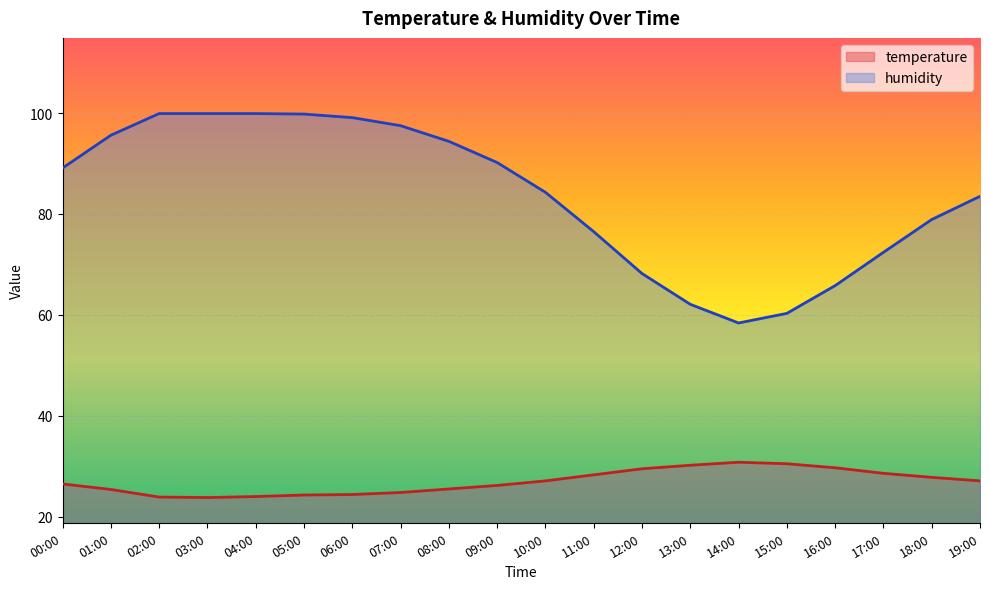

The value of humidity at 07:00 is 137.9. True or false?

False